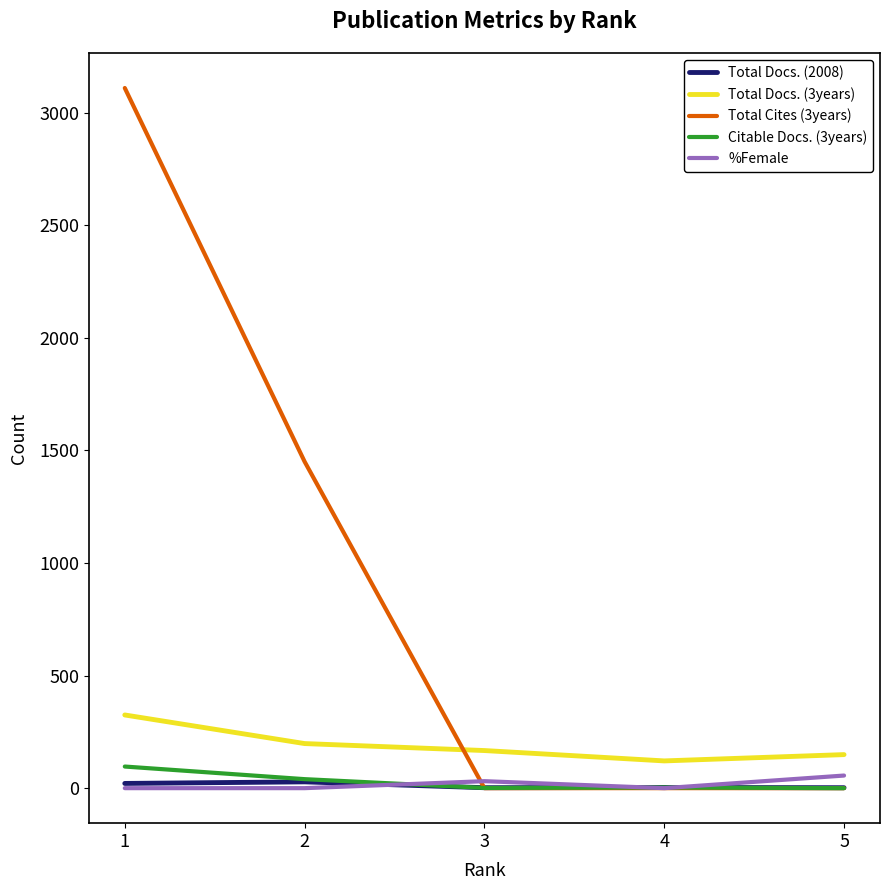

True or false: Citable Docs. (3years) and Total Docs. (3years) intersect in this chart.

False